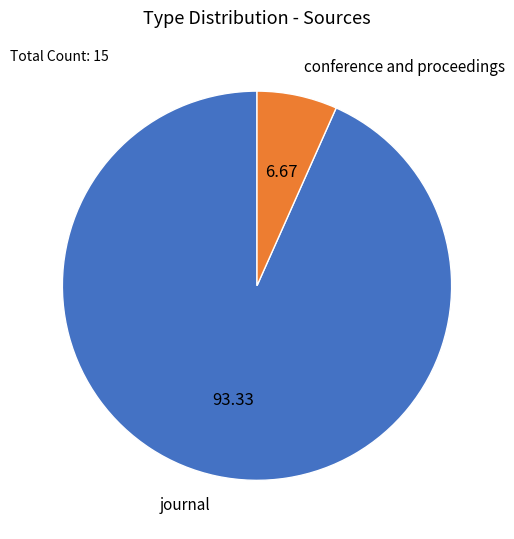

Which slice is the largest?

journal